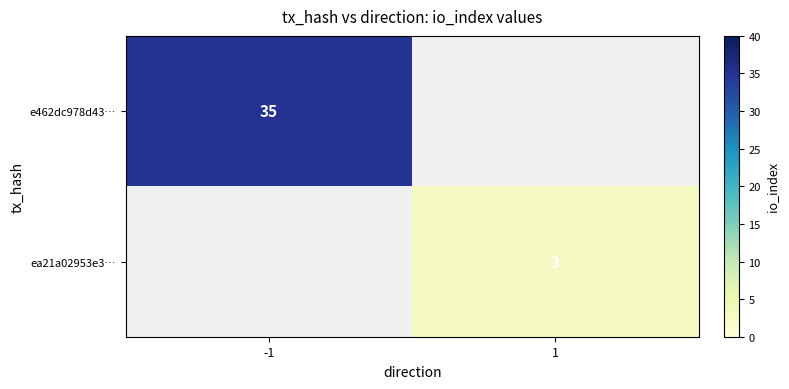

Is the value of e462dc978d43… at -1 greater than the value of ea21a02953e3… at 1?

Yes